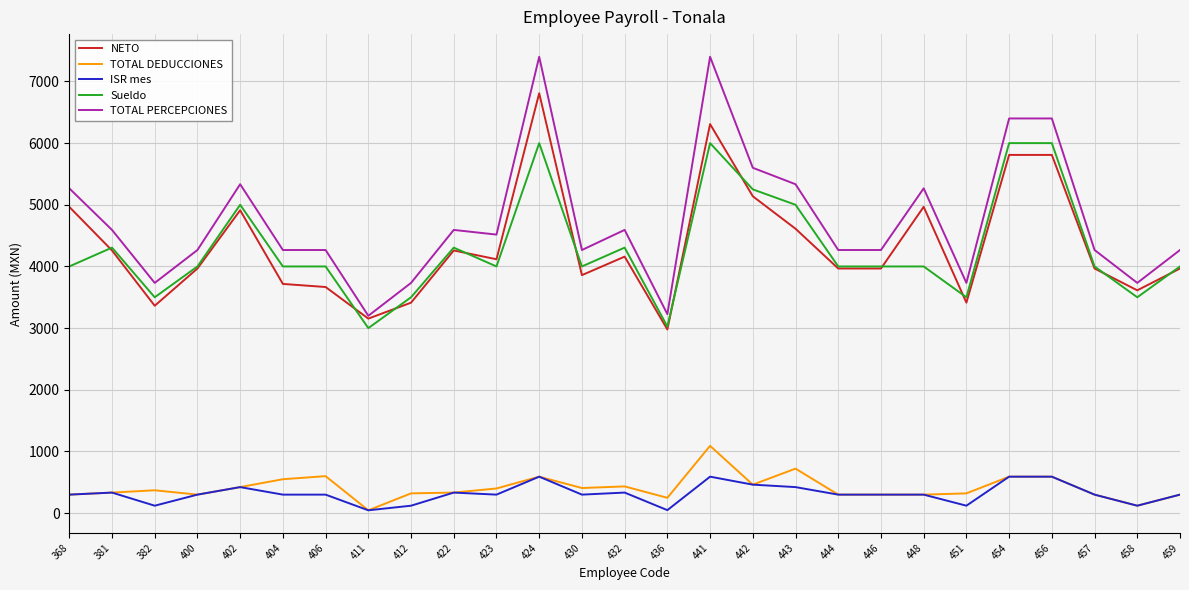

What is the spread (max minus min) of values at 424?

6808.8